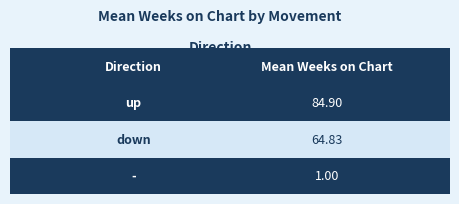

What is the label of the 1st bar from the left?

up